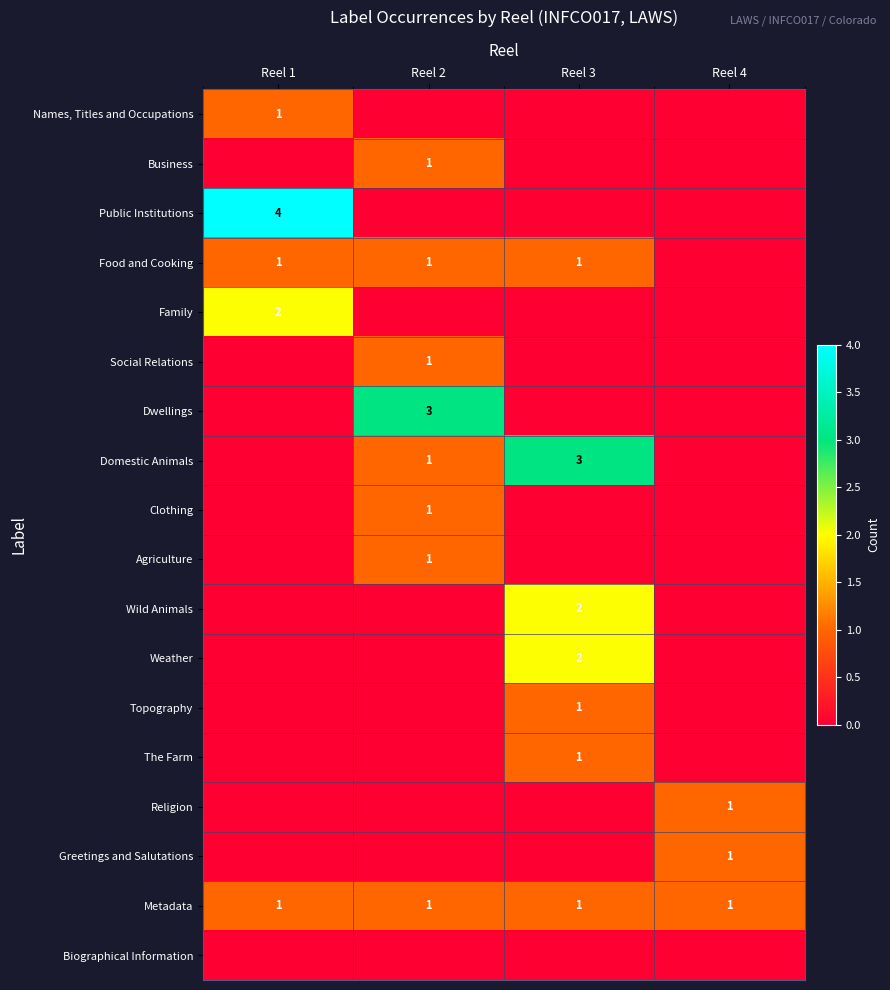

What is the sum of all Metadata values?

4